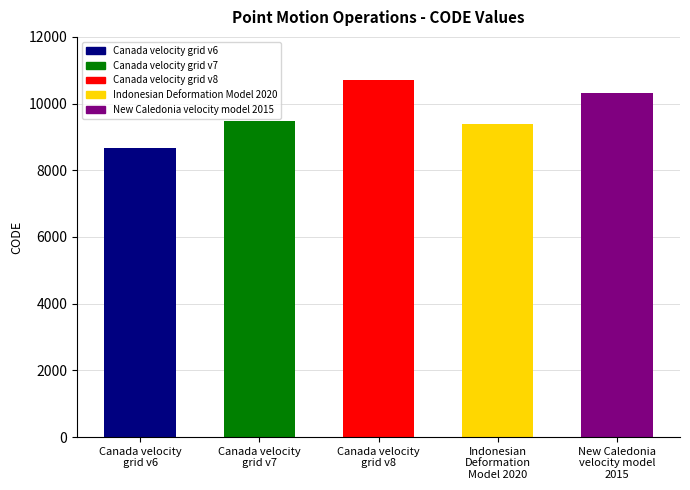

The chart shows a value of 15644 at Indonesian
Deformation
Model 2020. True or false?

False